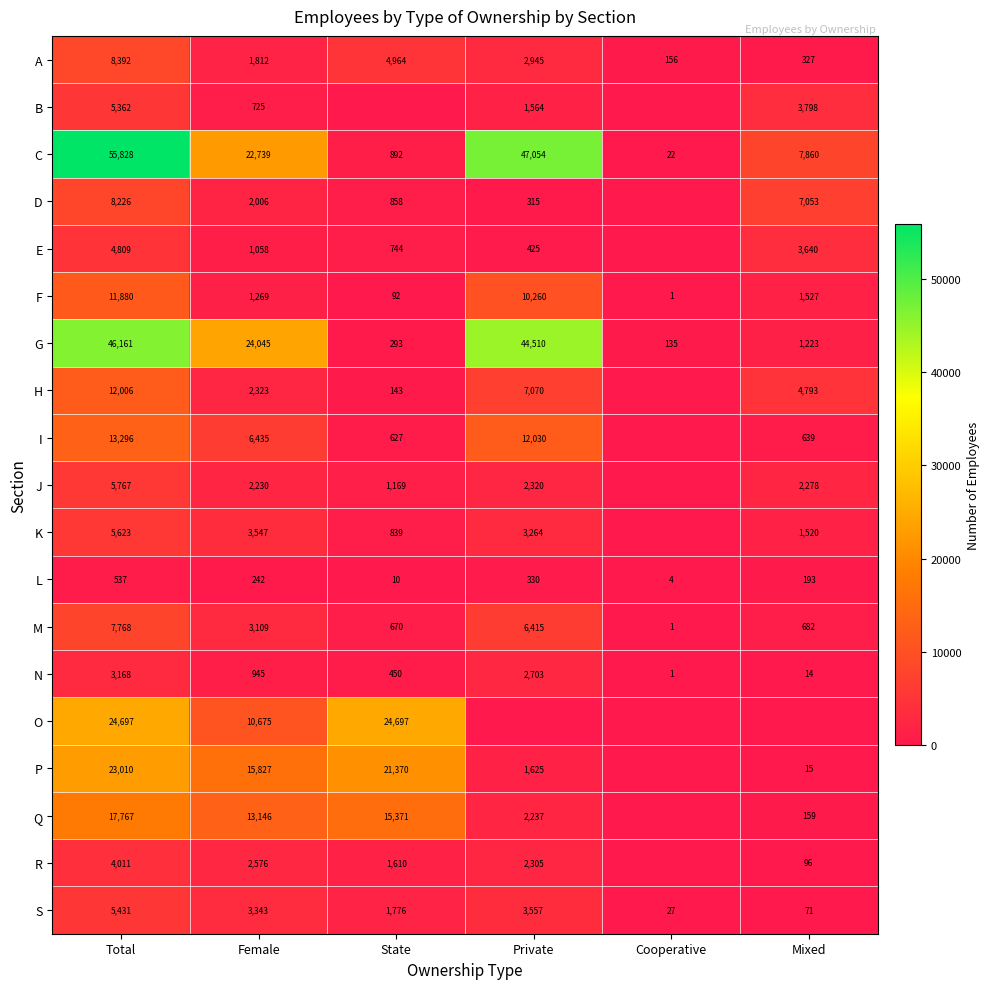

Is the value of P at Total greater than the value of G at Mixed?

Yes